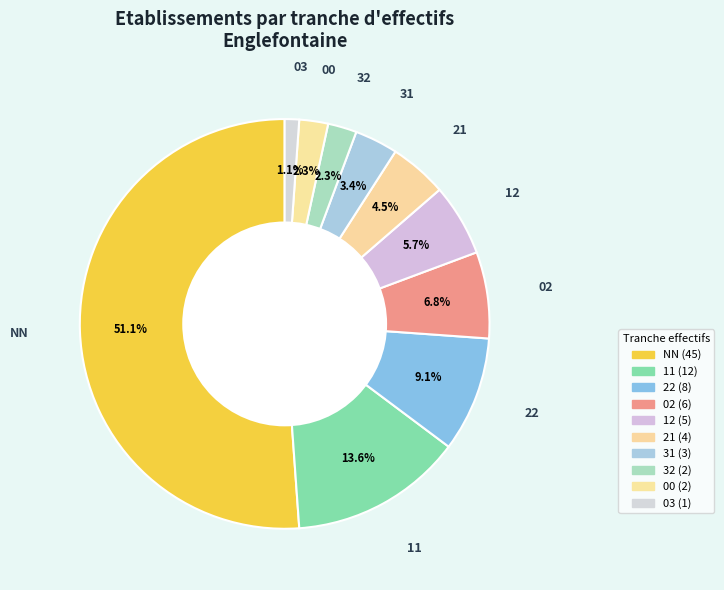

What is the smallest slice in the pie chart?

03